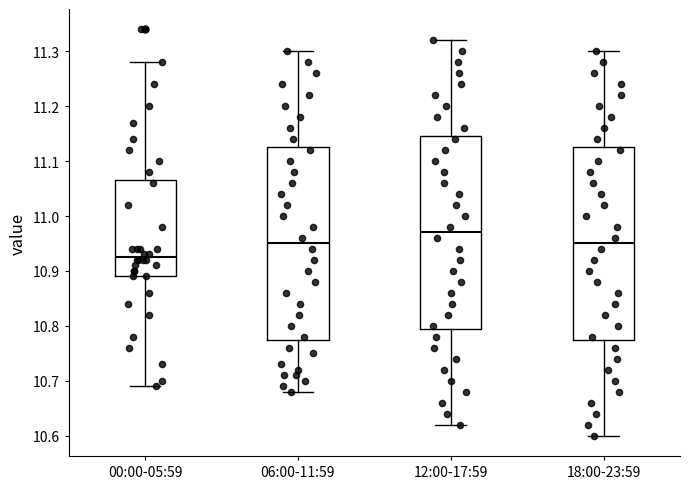

Which box has the lowest median line?

00:00-05:59